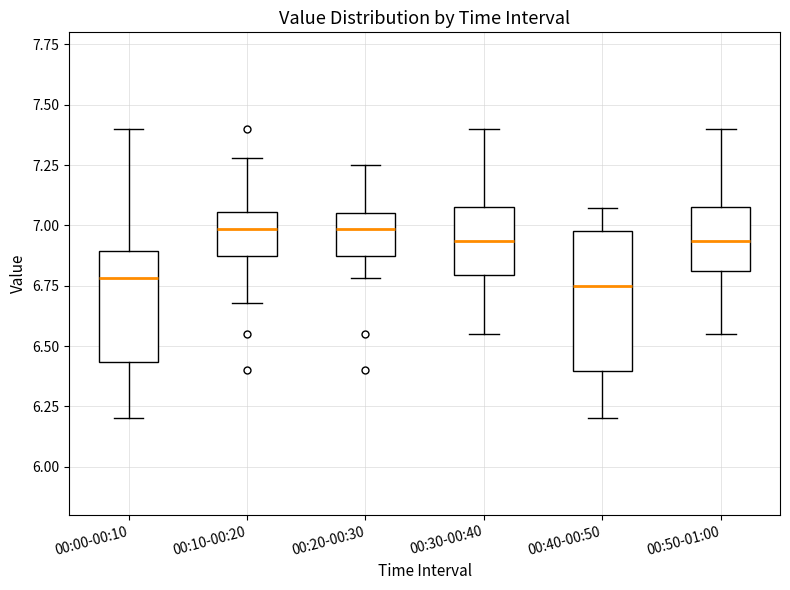

Reading left to right, read every box against the y-axis: the position of its median line, the range the box covers, and the ends of its whiskers. The values are not printed on the chart, so give them approximately, as read against the axis.

00:00-00:10: median 6.80, box 6.45 to 6.90, whiskers 6.20 to 7.40
00:10-00:20: median 7.00, box 6.85 to 7.05, whiskers 6.70 to 7.30
00:20-00:30: median 7.00, box 6.85 to 7.05, whiskers 6.80 to 7.25
00:30-00:40: median 6.95, box 6.80 to 7.10, whiskers 6.55 to 7.40
00:40-00:50: median 6.75, box 6.40 to 7.00, whiskers 6.20 to 7.05
00:50-01:00: median 6.95, box 6.80 to 7.10, whiskers 6.55 to 7.40